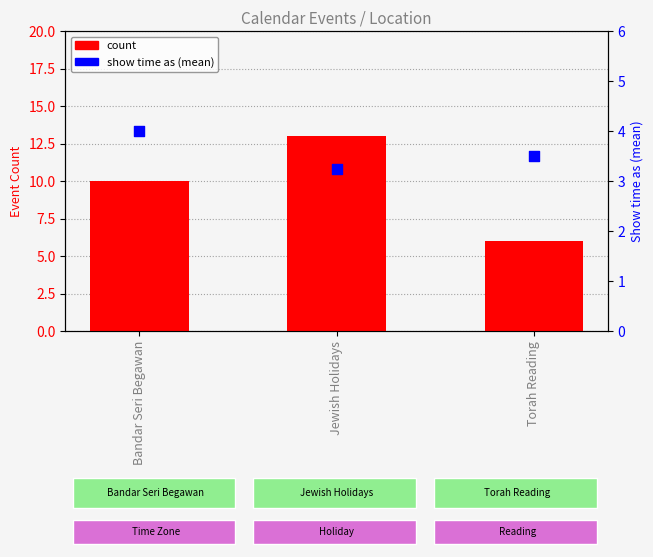

What is the total value across all series at Torah Reading?

9.5